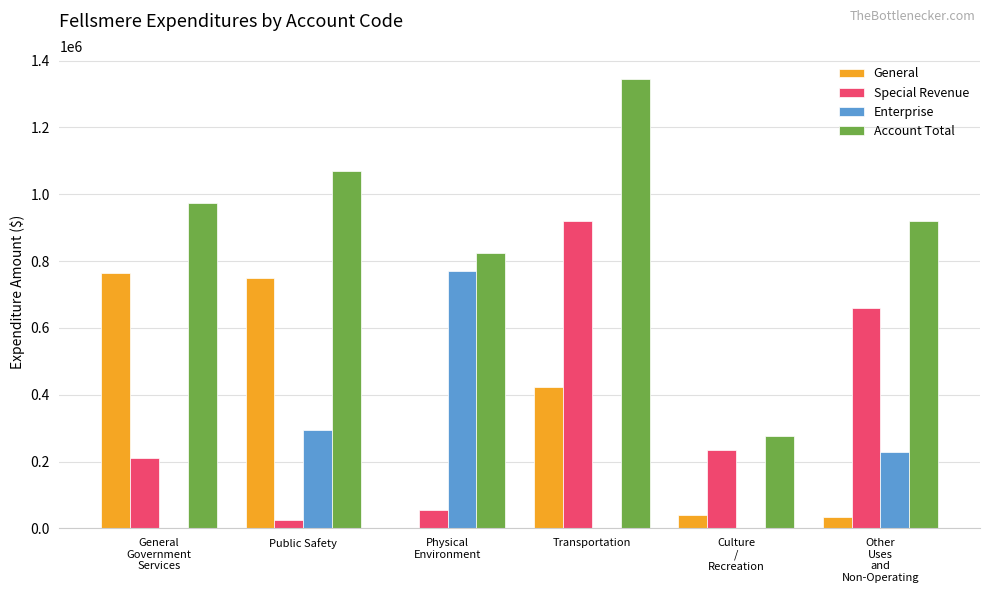

Are the bars horizontal?

No